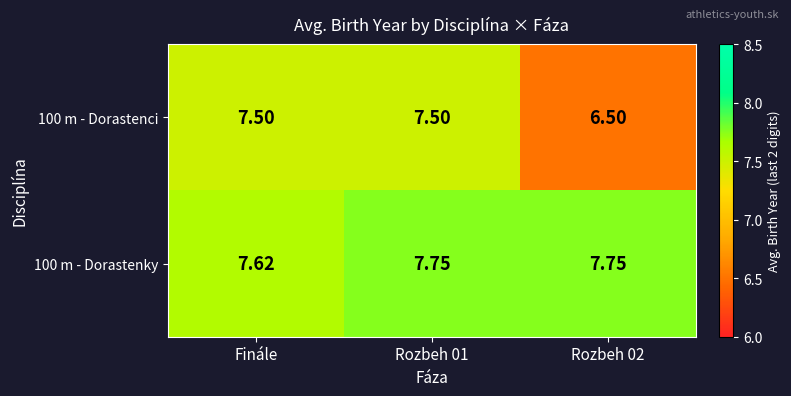

At which category is the sum across all series the highest?

Rozbeh 01